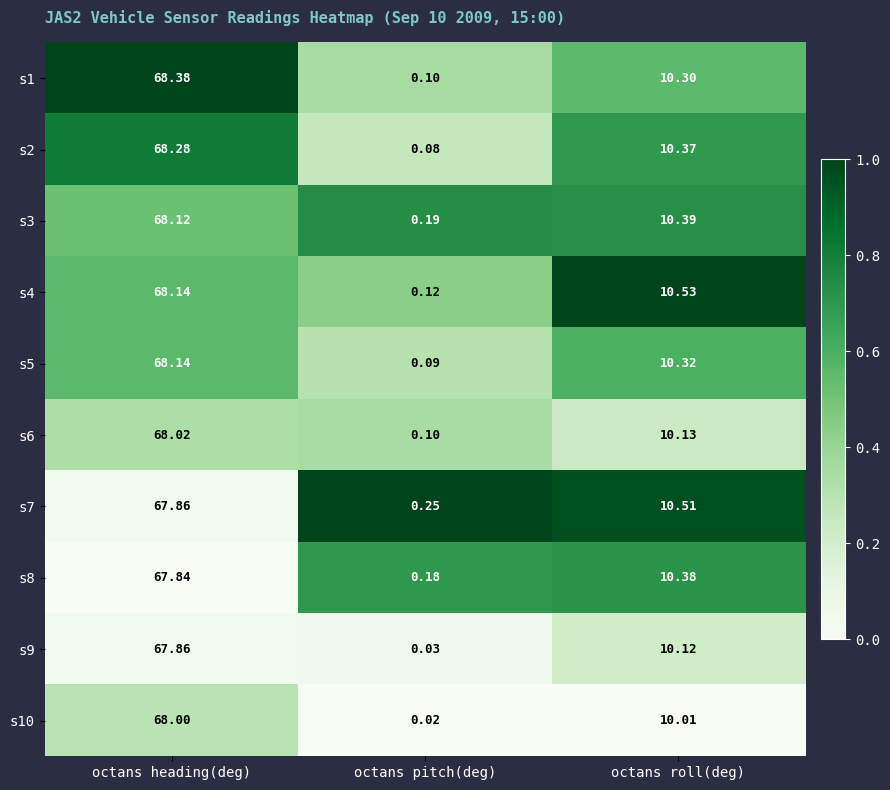

At which category does the chart reach its minimum across all series?

octans pitch(deg)